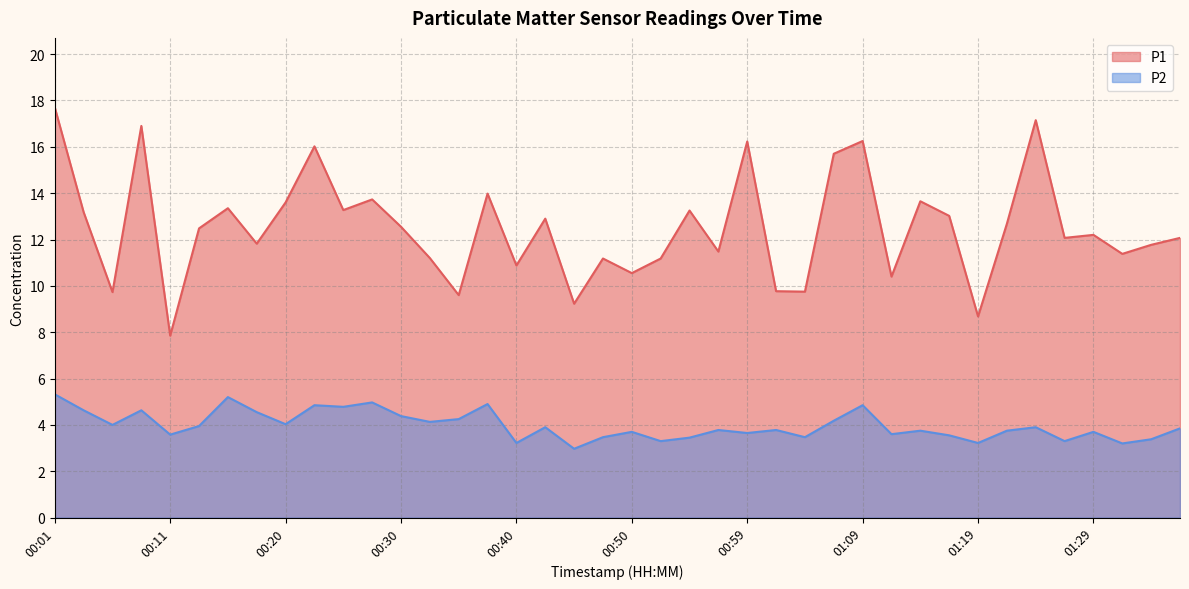

What is the average value of the P1 series?

12.5